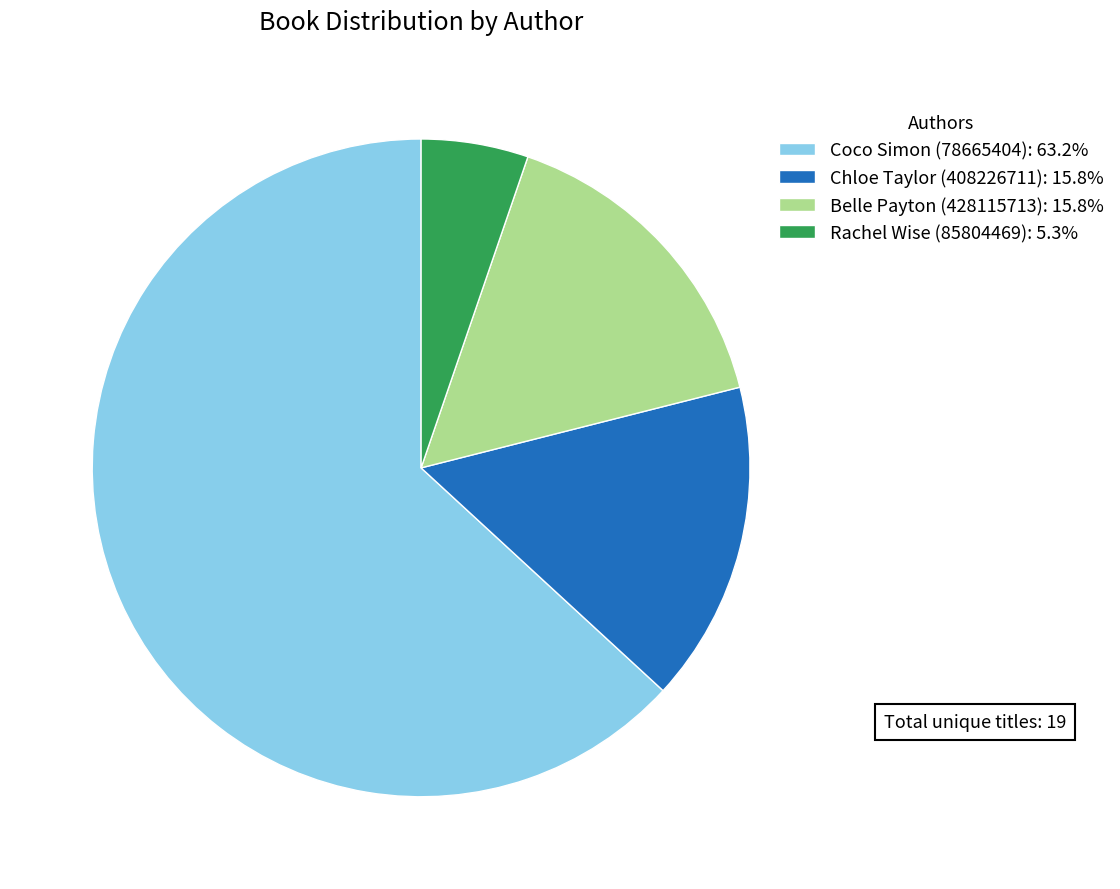

How many segments does this pie chart have?

4